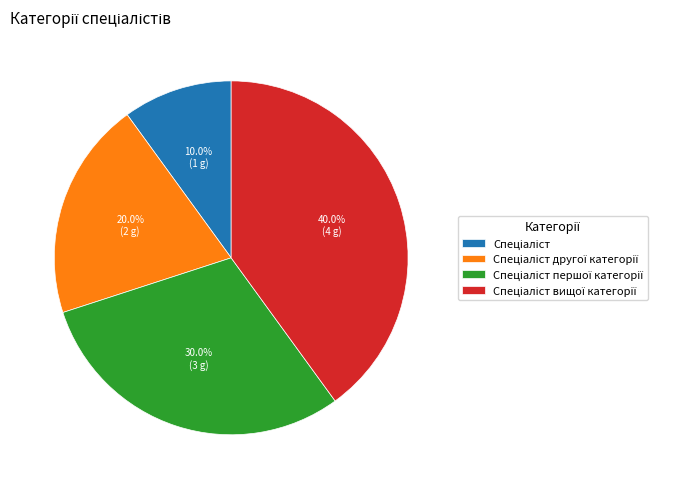

How many segments does this pie chart have?

4